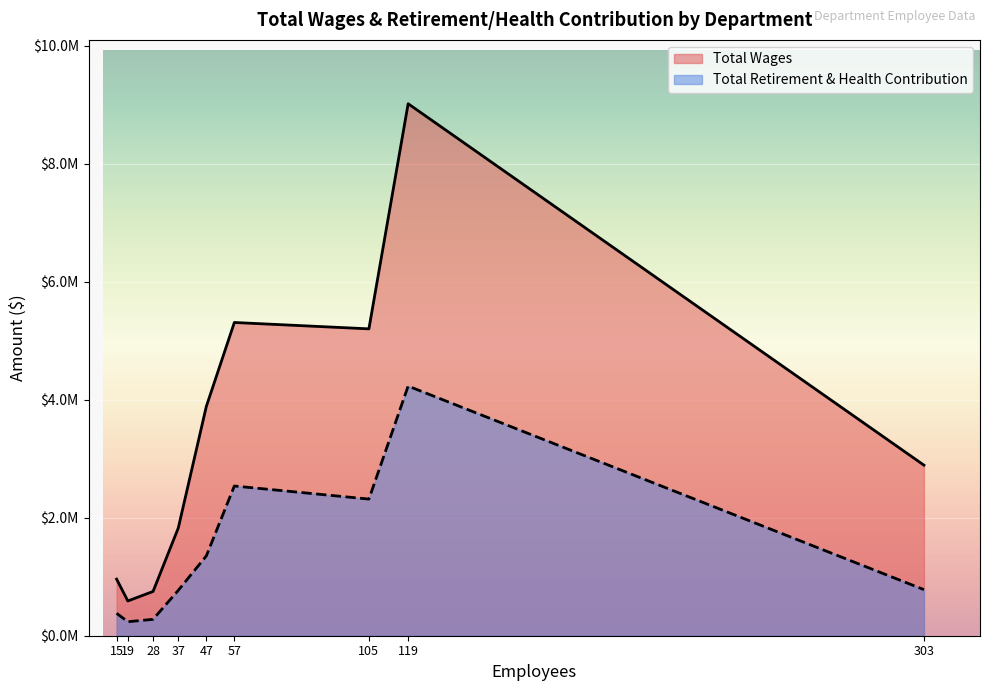

Read the Total Retirement & Health Contribution value at Parks, Rec & Cultural, to the nearest 50.

781150